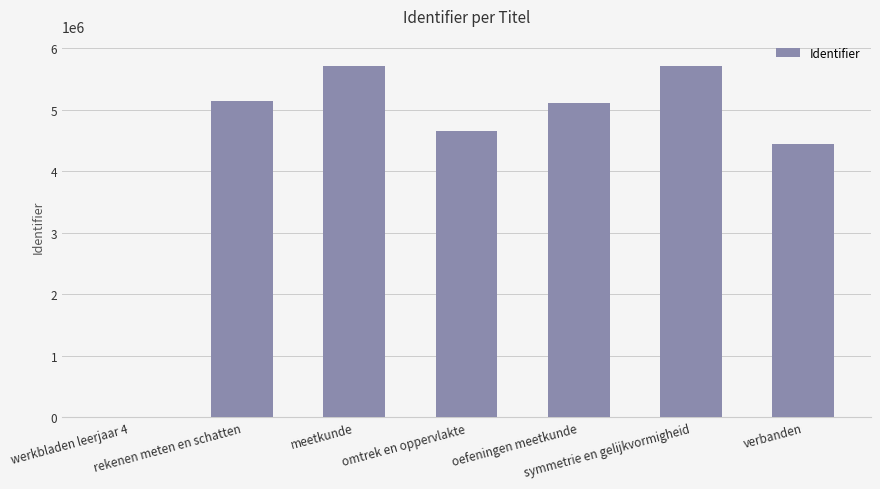

Is it true that the value at symmetrie en gelijkvormigheid is 2406274?

False